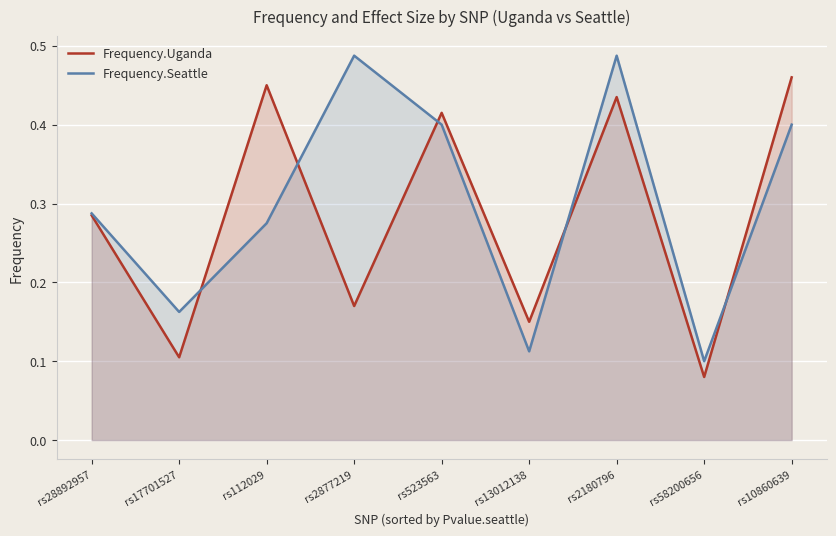

The value of Frequency.Seattle at rs10860639 is 0.4. True or false?

True